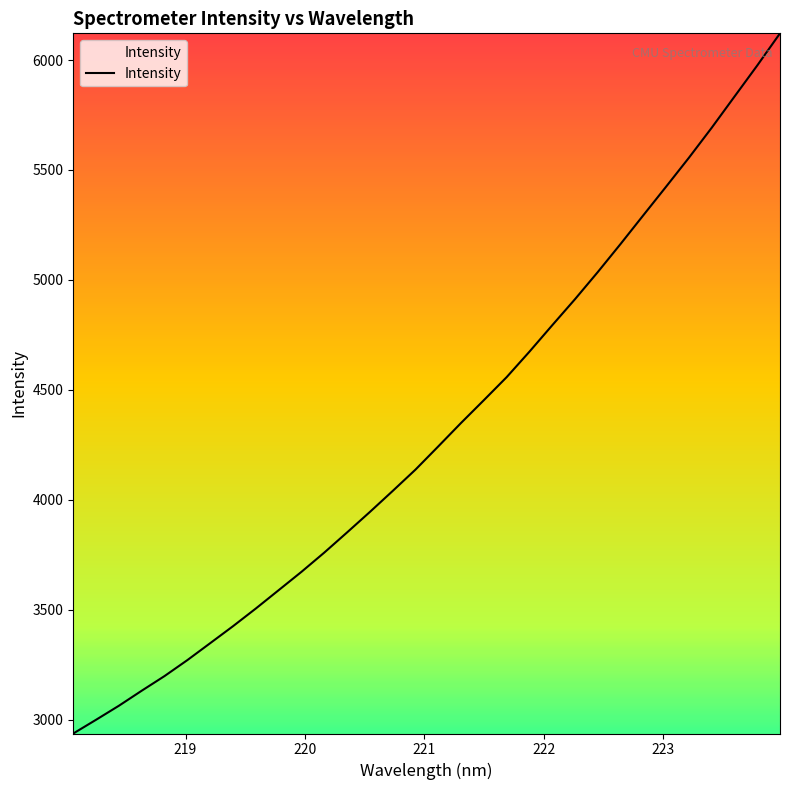

What is the greatest value displayed?

6121.3